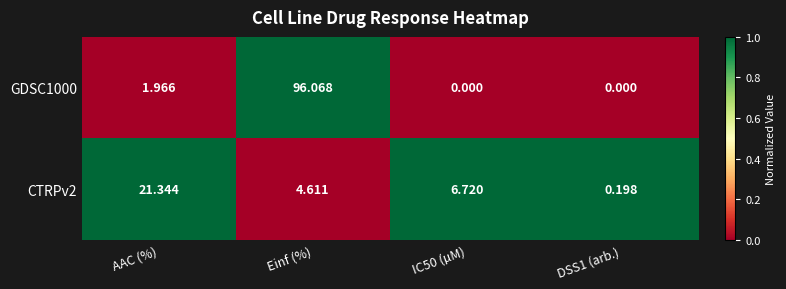

Is the value of GDSC1000 at AAC (%) greater than the value of CTRPv2 at DSS1 (arb.)?

Yes